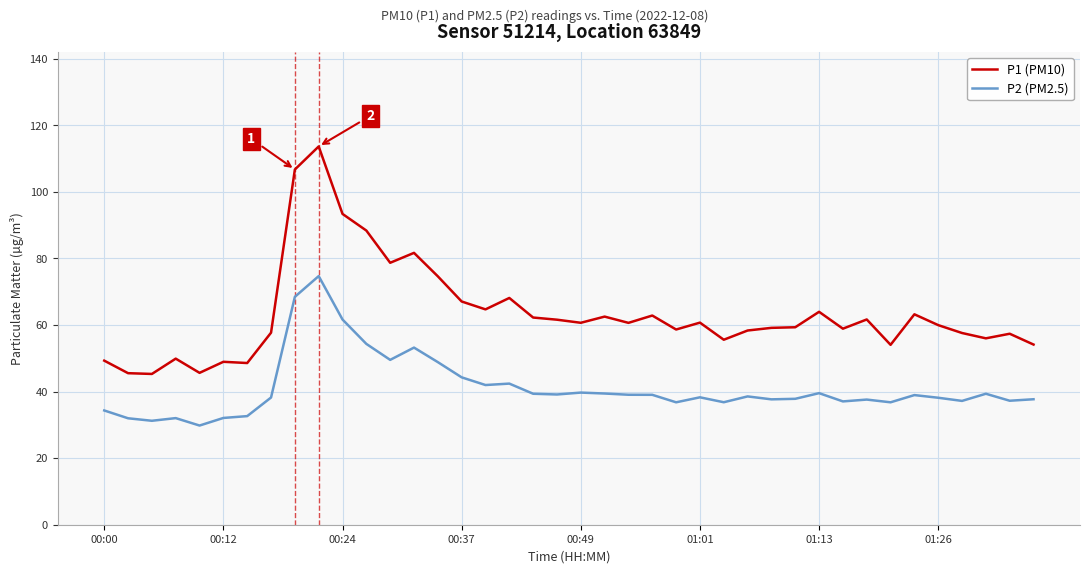

What is the difference between the maximum and minimum values in the P2 (PM2.5) series?

44.9